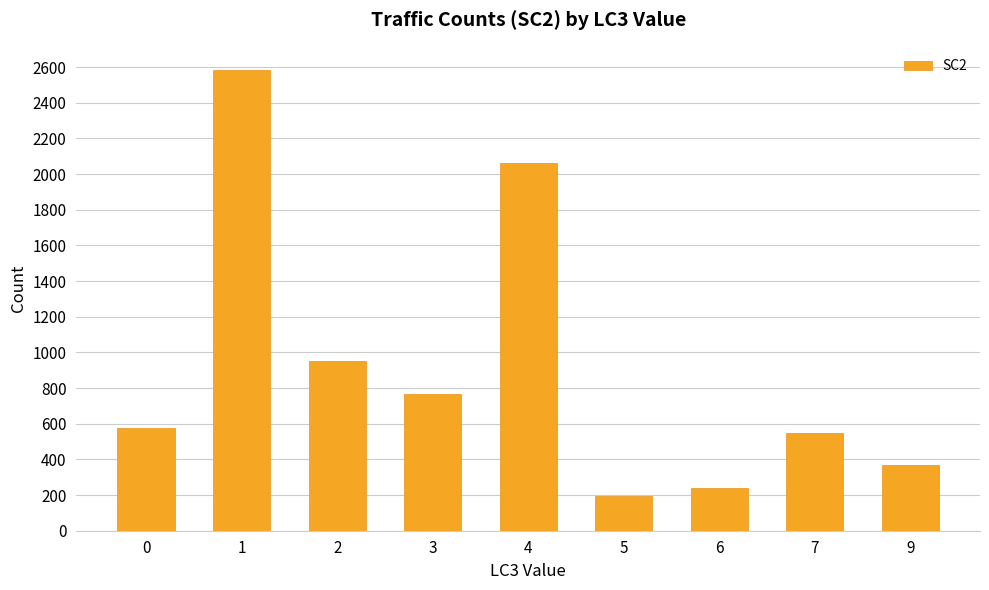

Reading left to right, what are all the values shown in this chart?

0=575	1=2585	2=953	3=765	4=2063	5=192	6=237	7=548	9=371